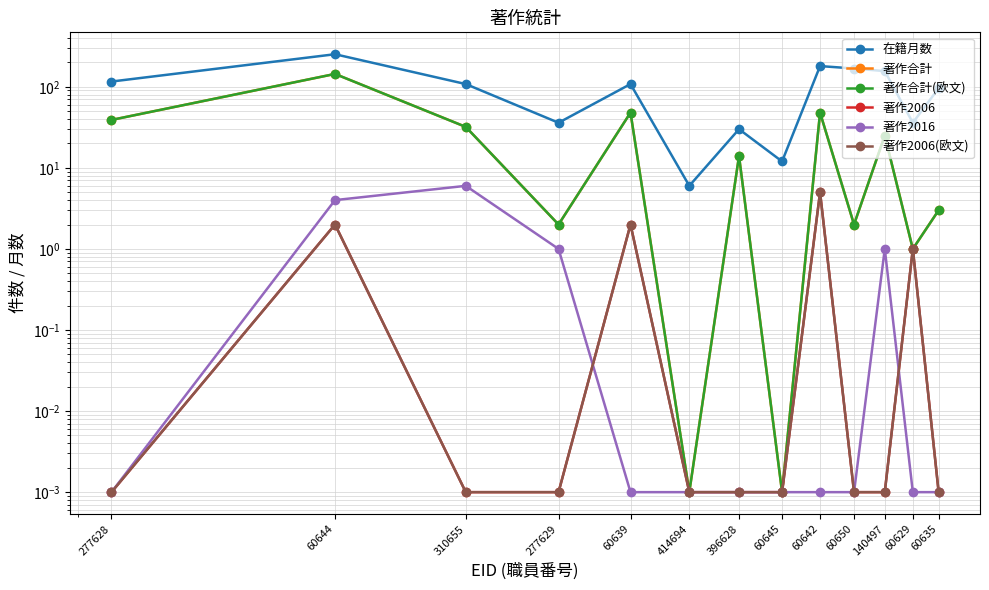

Which has a higher value, 310655 or 140497?

140497